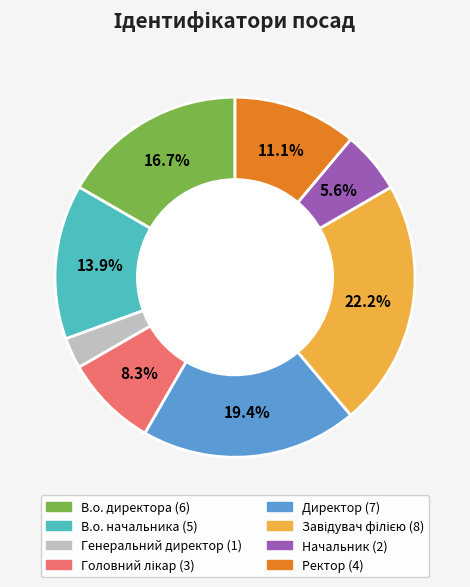

Does Директор represent more than half of the total?

No